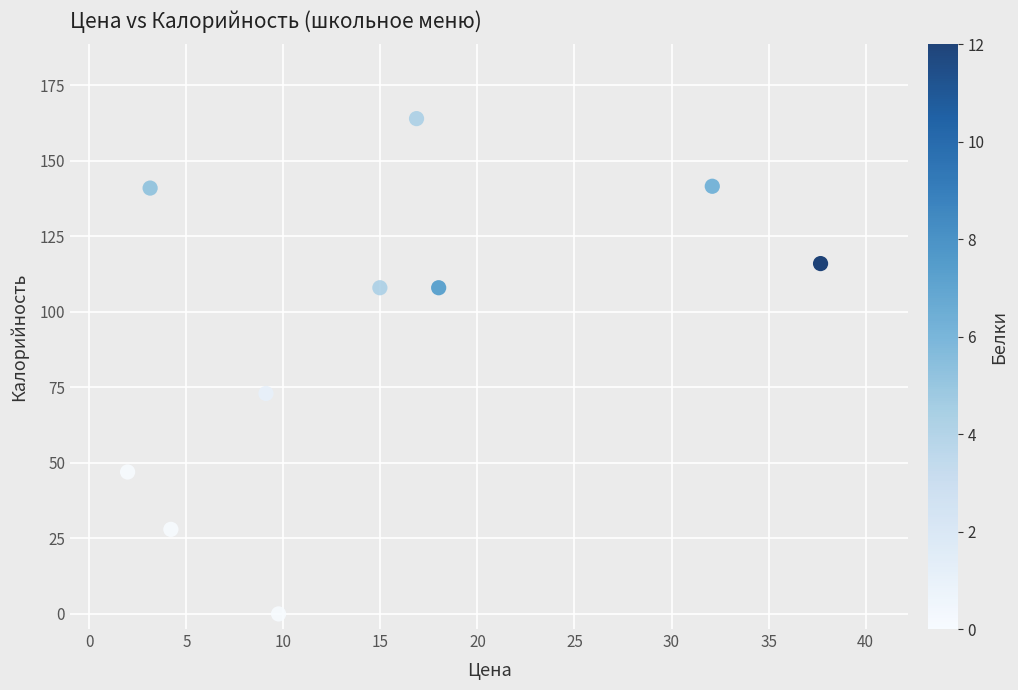

What is the average X value?

14.8